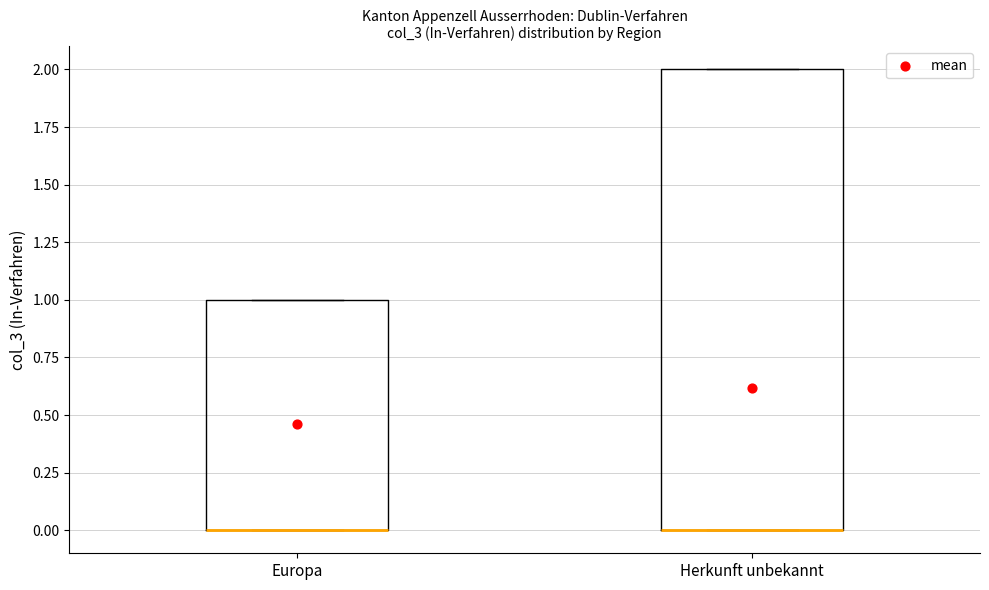

Reading left to right, transcribe this box plot: for each box, give where its median line is, the range the box spans, and where its two whiskers end, as read against the y-axis. The values are not printed on the chart, so give them approximately, as read against the axis.

Europa: median 0 (drawn on the box's lower edge), box 0 to 1, whiskers 0 to 1
Herkunft unbekannt: median 0 (drawn on the box's lower edge), box 0 to 2, whiskers 0 to 2